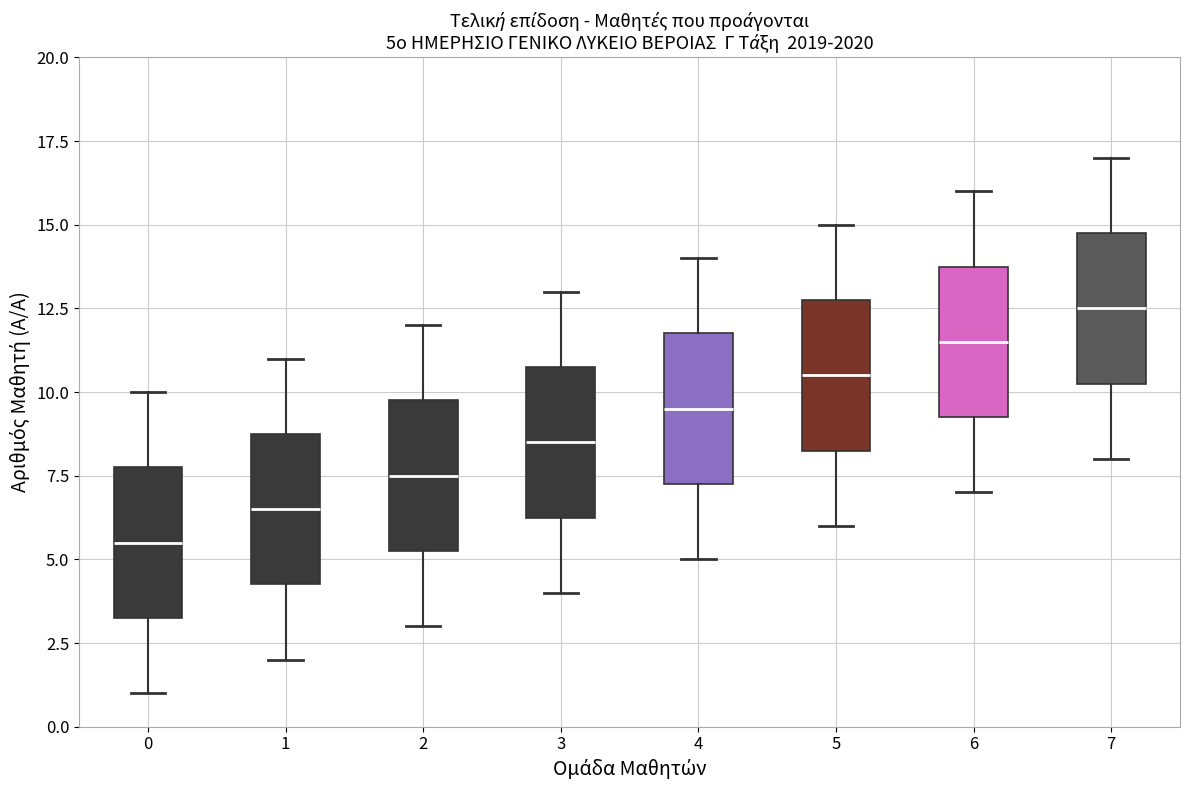

Which box has the highest median line?

7